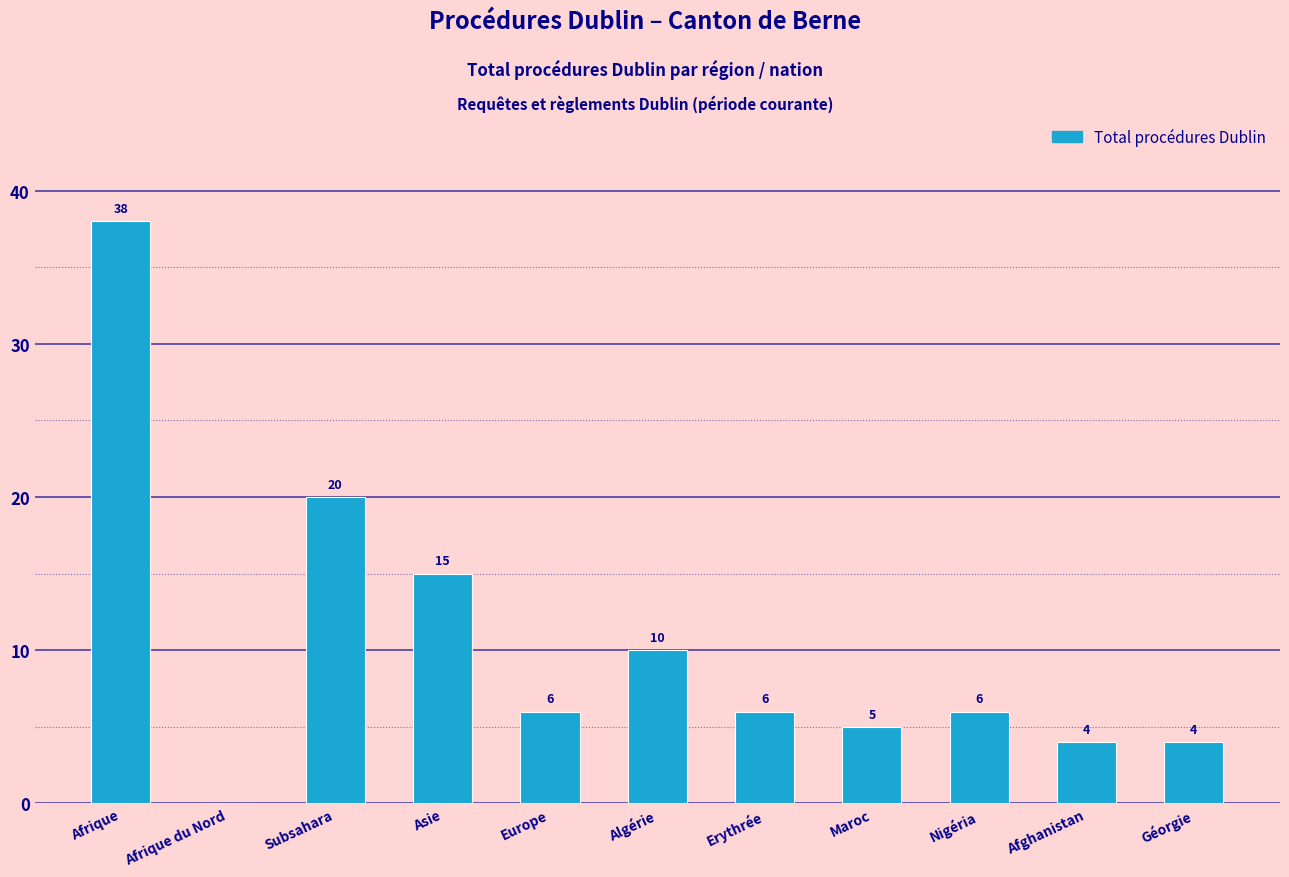

What is the greatest value displayed?

38